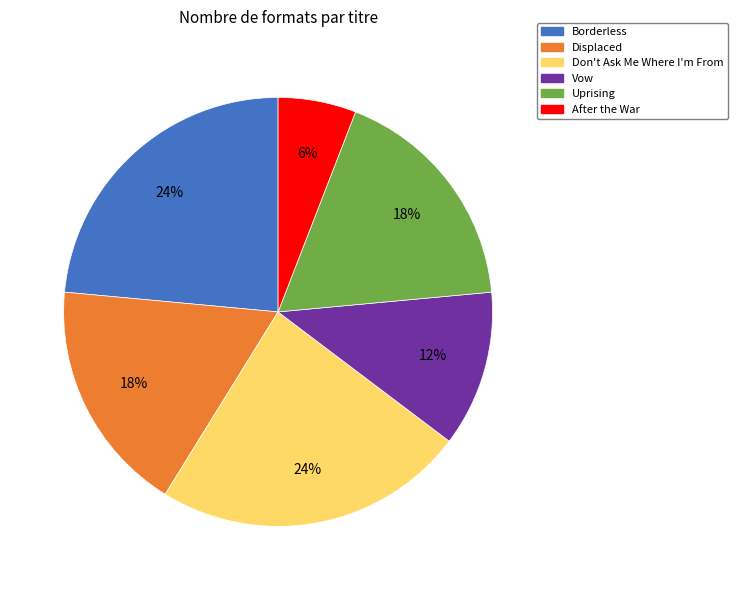

True or false: Borderless accounts for 24% of the total.

True